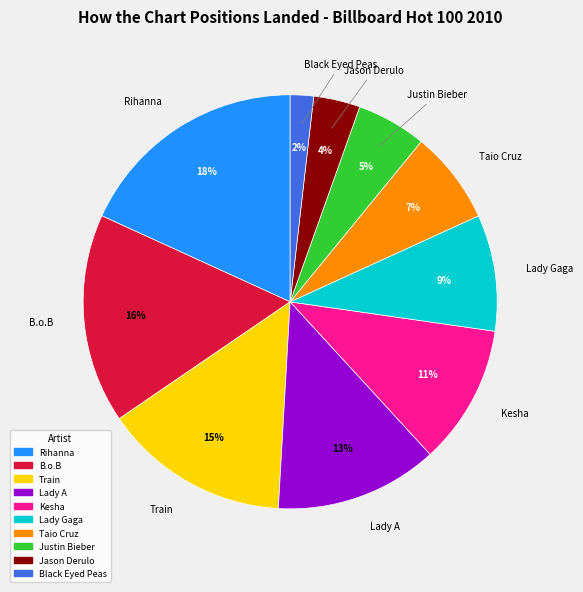

What is the smallest slice in the pie chart?

Black Eyed Peas